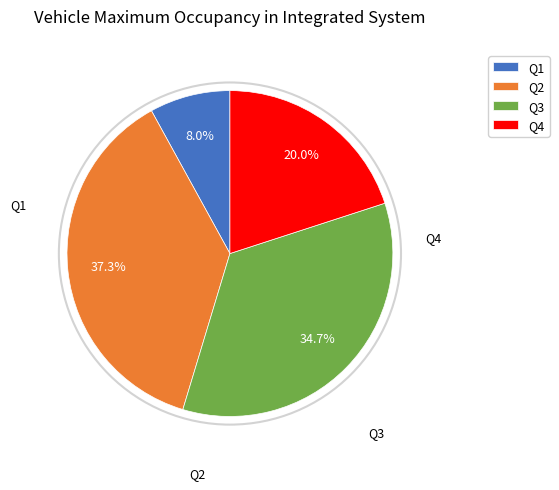

Do Q3 and Q2 together represent more than half of the pie?

Yes